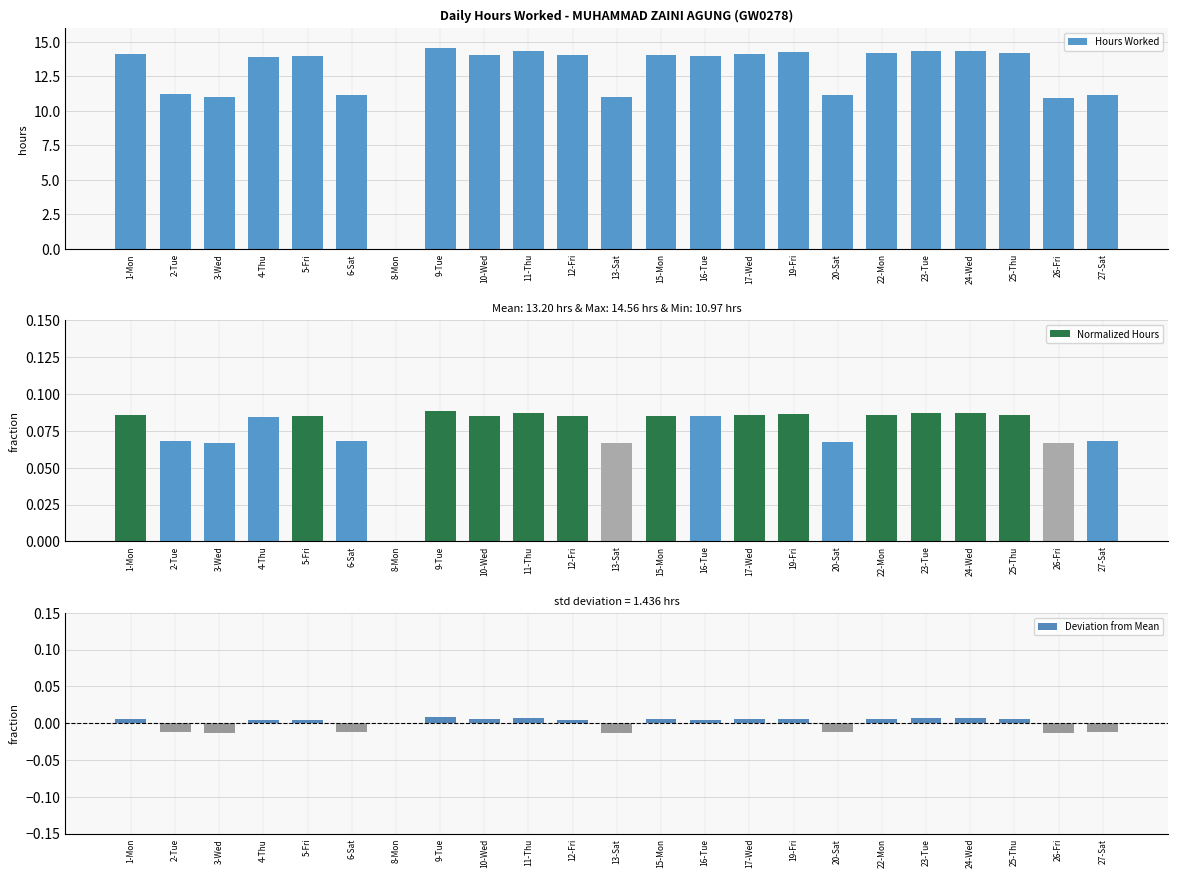

At how many categories does at least one series exceed 8?

22